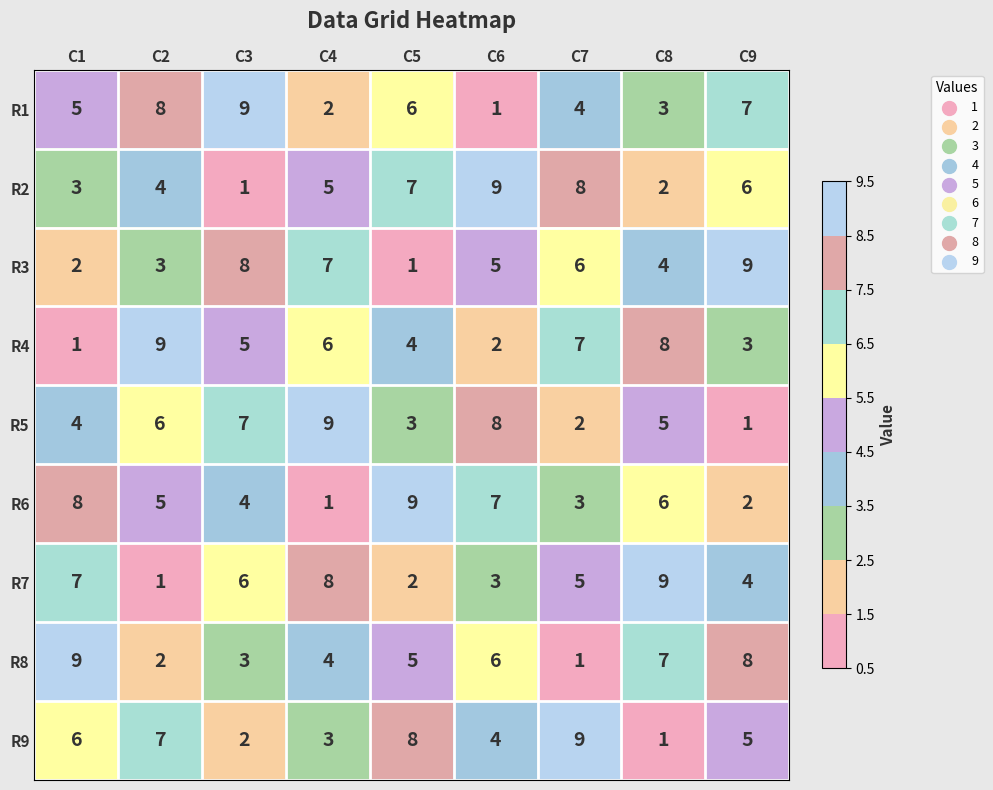

Between C6 and C7, which series saw the biggest shift?

R5